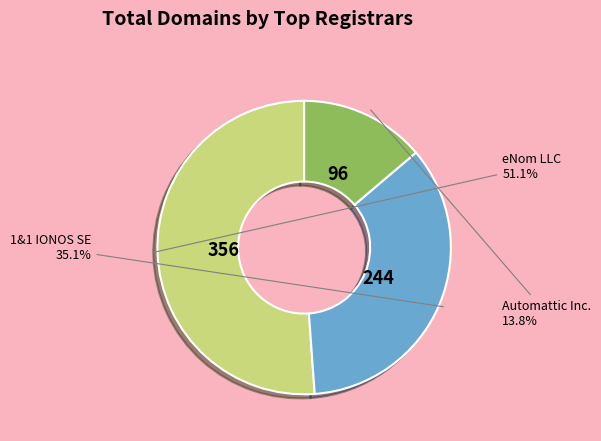

Is there any slice that represents more than half of the pie?

Yes